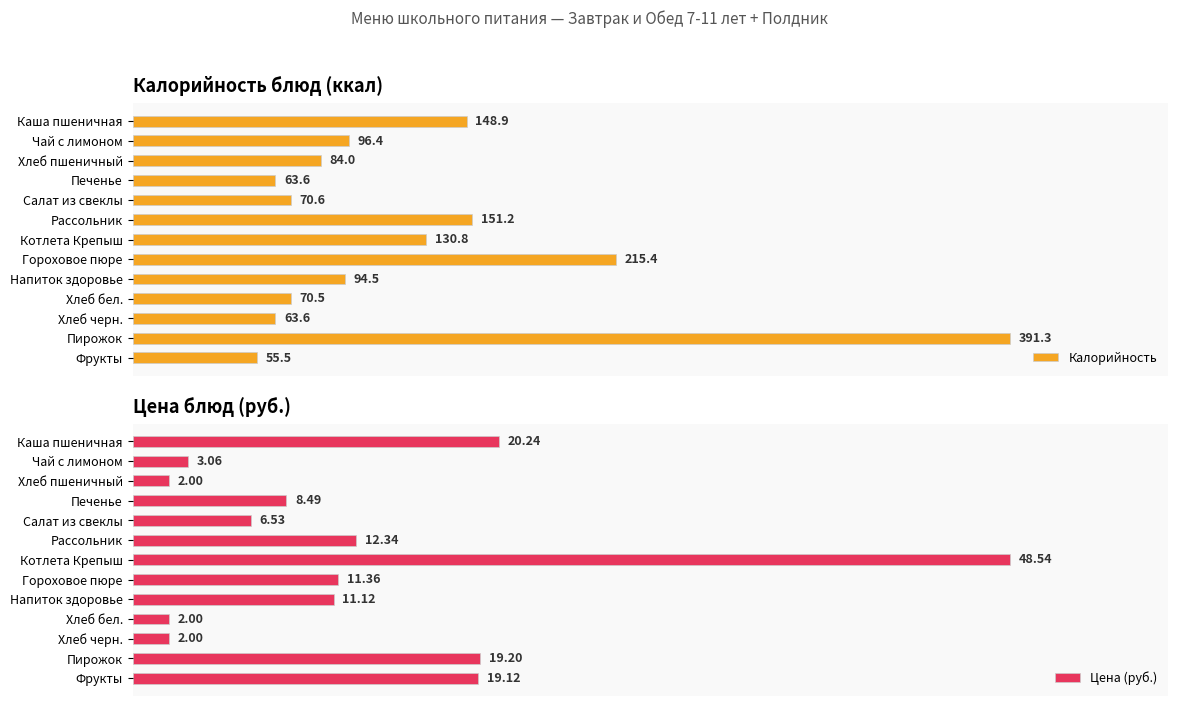

Which category has the highest value in the Калорийность series?

Пирожок